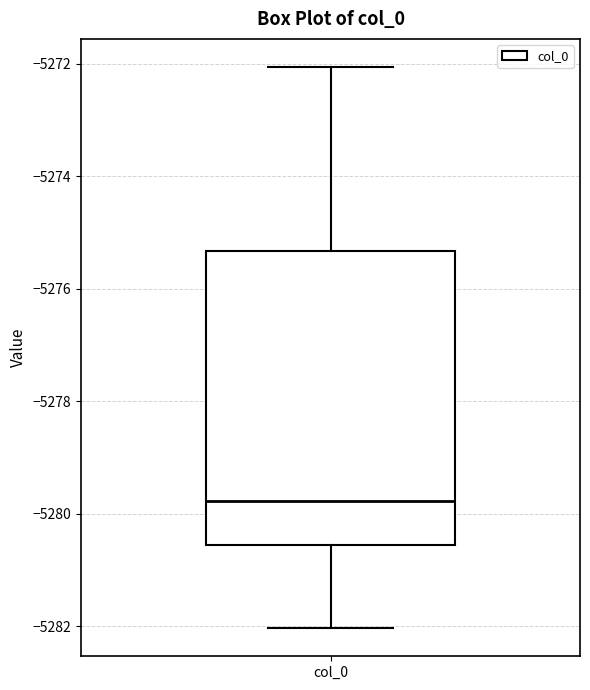

Where does the upper whisker of the box for col_0 end on the y-axis? The values are not printed on the chart, so give them approximately, as read against the axis.

-5272.0